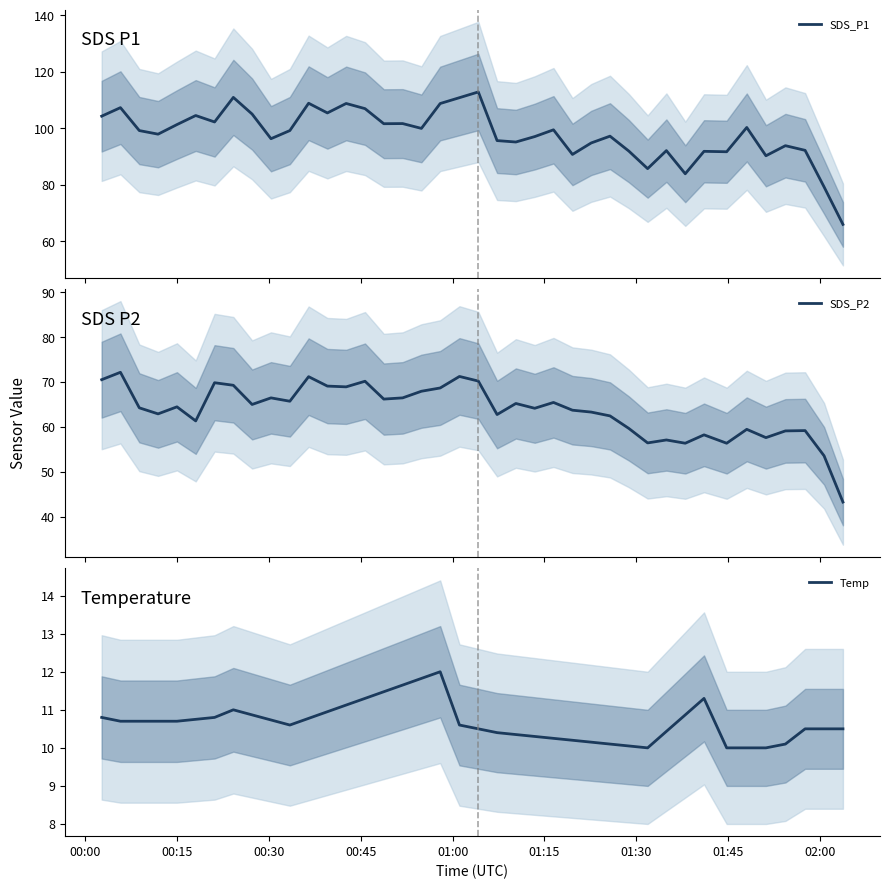

What is the highest value of the SDS_P1 series?

112.9